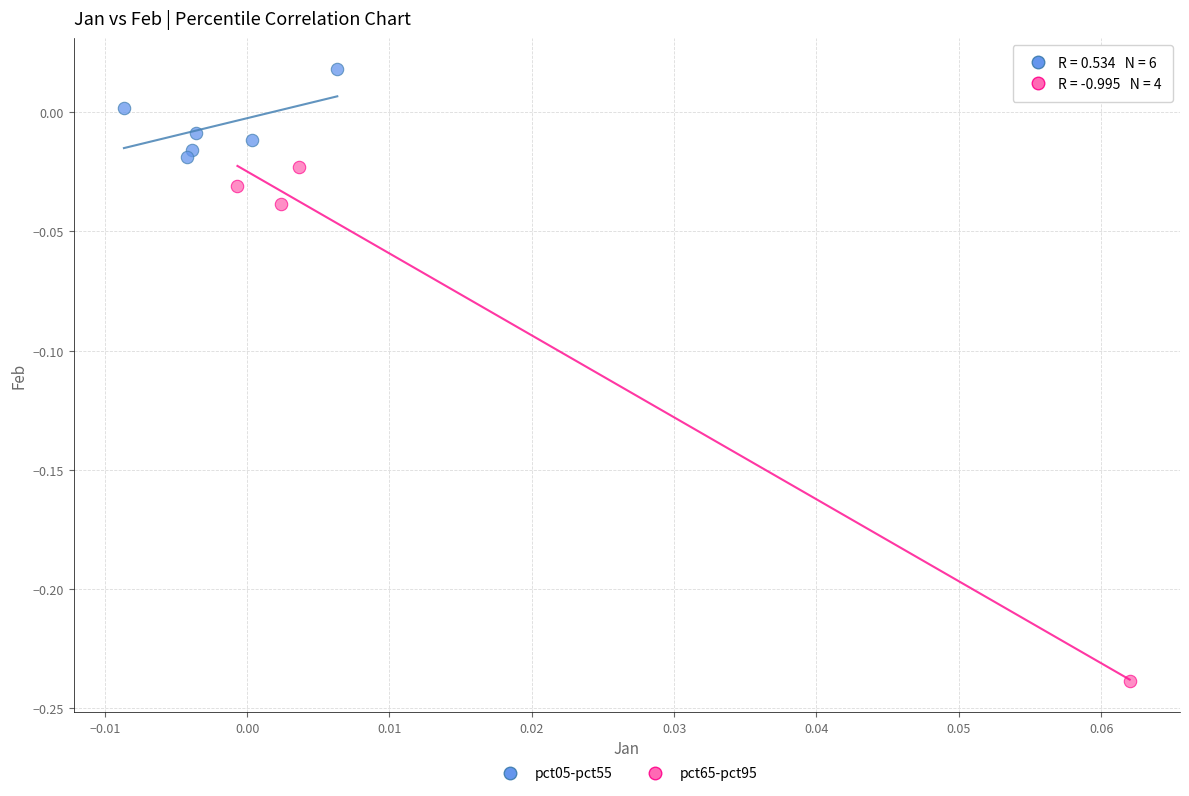

Which series has the widest spread of Y values?

pct65-pct95